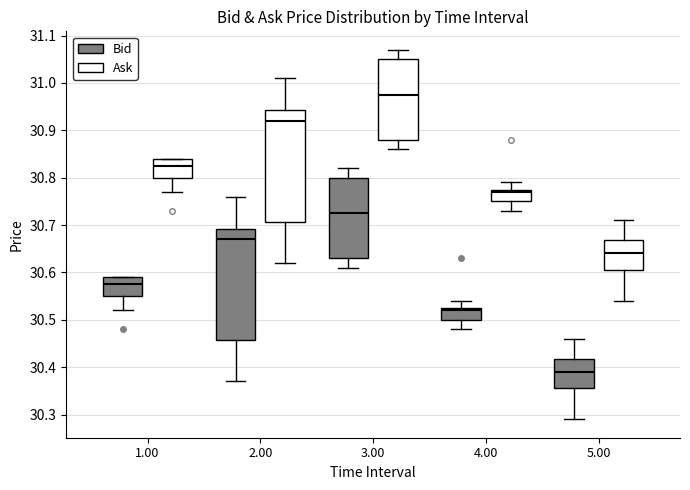

Reading left to right, transcribe this box plot: for each box, give where its median line is, the range the box spans, and where its two whiskers end, as read against the y-axis. The values are not printed on the chart, so give them approximately, as read against the axis.

1.00 (Bid): median 30.58, box 30.55 to 30.59, whiskers 30.52 to 30.59
1.00 (Ask): median 30.83, box 30.80 to 30.84, whiskers 30.77 to 30.84
2.00 (Bid): median 30.67, box 30.46 to 30.69, whiskers 30.37 to 30.76
2.00 (Ask): median 30.92, box 30.71 to 30.94, whiskers 30.62 to 31.01
3.00 (Bid): median 30.73, box 30.63 to 30.80, whiskers 30.61 to 30.82
3.00 (Ask): median 30.98, box 30.88 to 31.05, whiskers 30.86 to 31.07
4.00 (Bid): median 30.52, box 30.50 to 30.53, whiskers 30.48 to 30.54
4.00 (Ask): median 30.77, box 30.75 to 30.78, whiskers 30.73 to 30.79
5.00 (Bid): median 30.39, box 30.36 to 30.42, whiskers 30.29 to 30.46
5.00 (Ask): median 30.64, box 30.61 to 30.67, whiskers 30.54 to 30.71